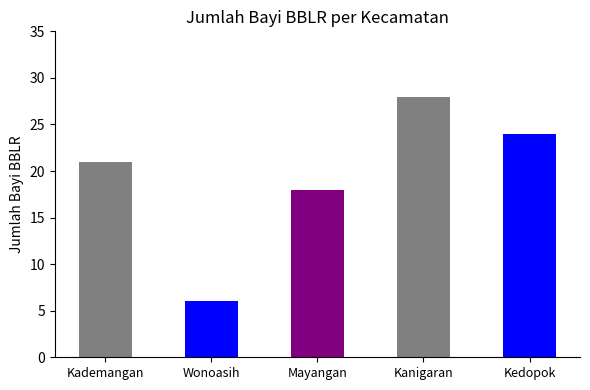

How many categories are shown in the chart?

5